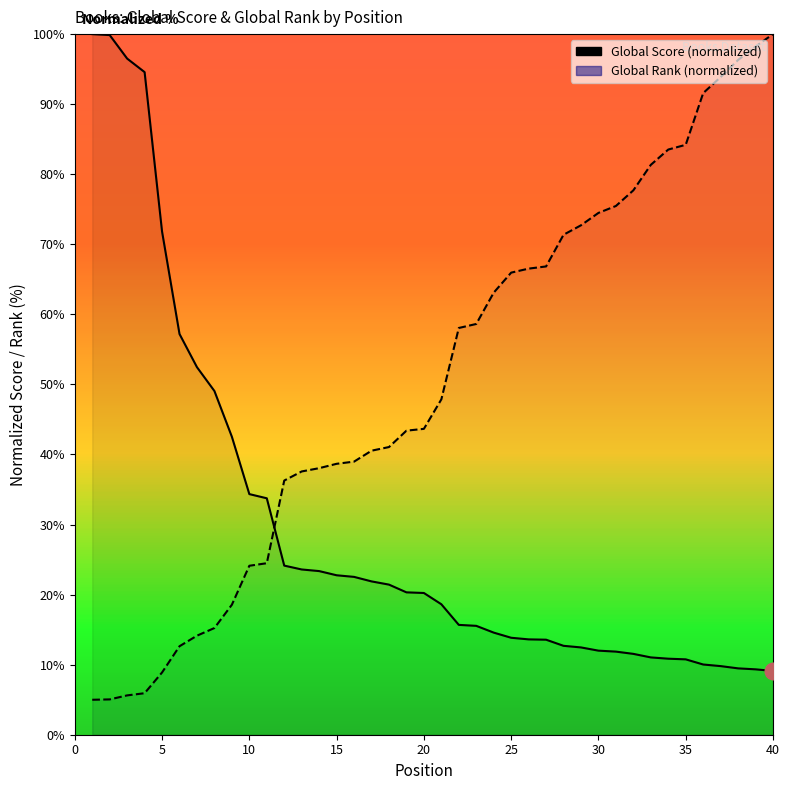

True or false: Global Rank has a value of 24.5 at 10.

True